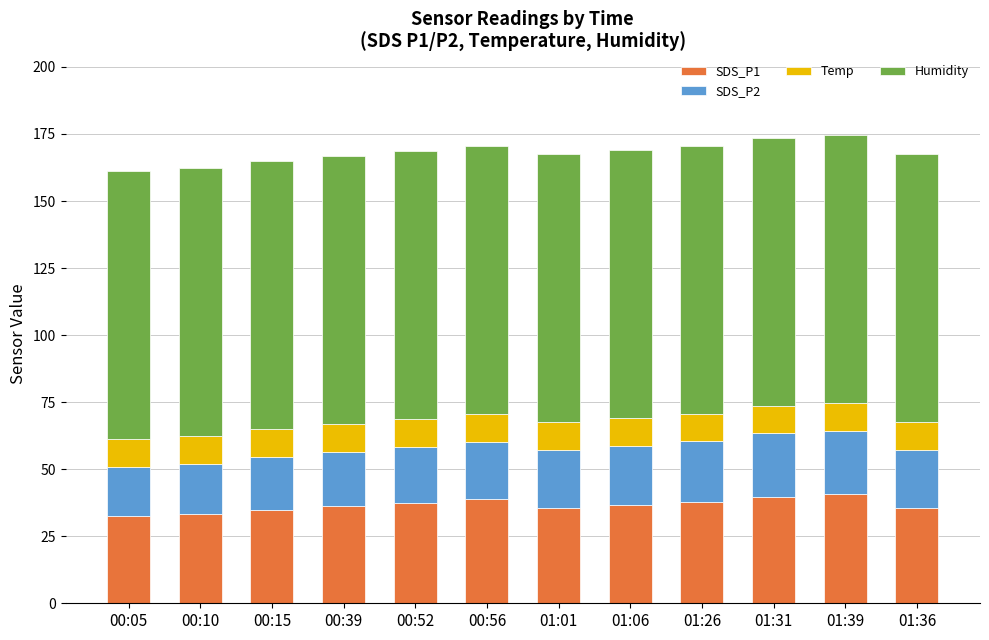

What is the maximum value for SDS_P1?

40.7